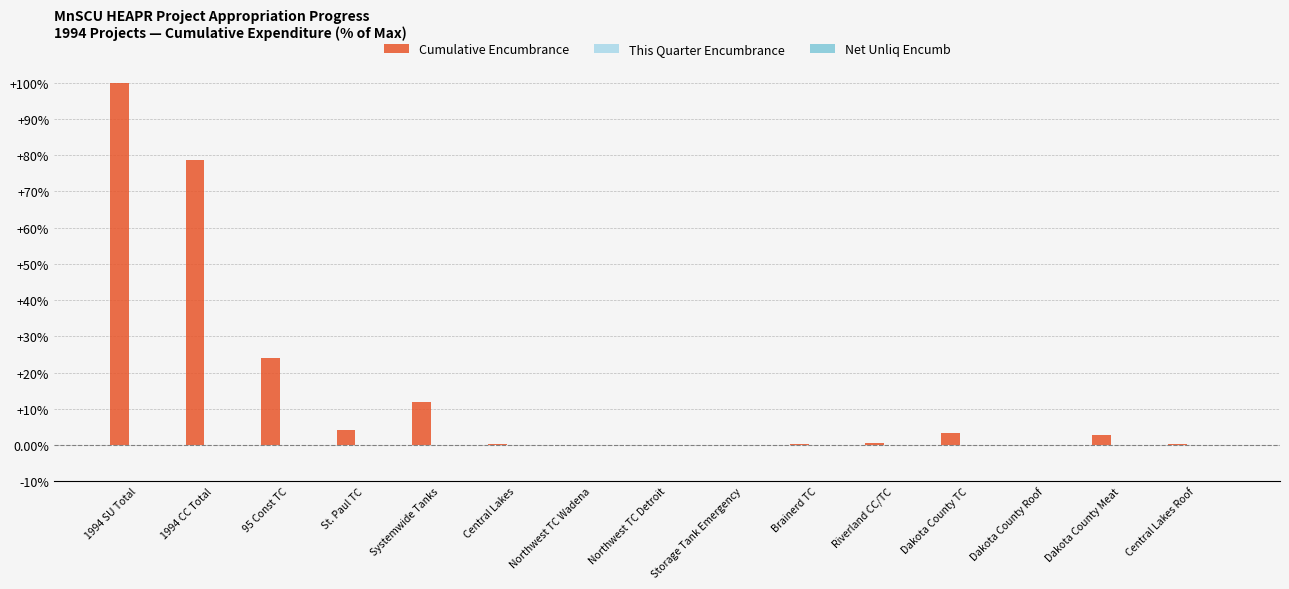

Where is the data nearest to the value 50?

95 Const TC